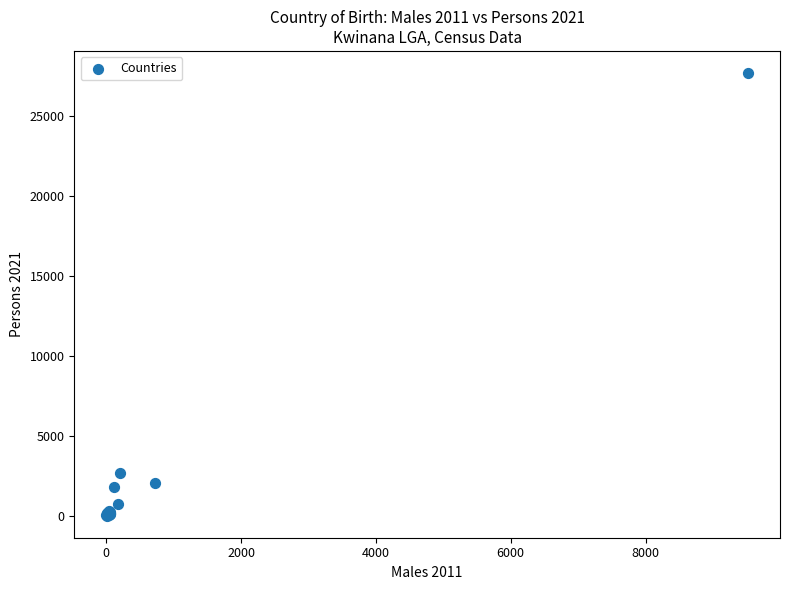

What Y value in the scatter plot is closest to 13856?

2700